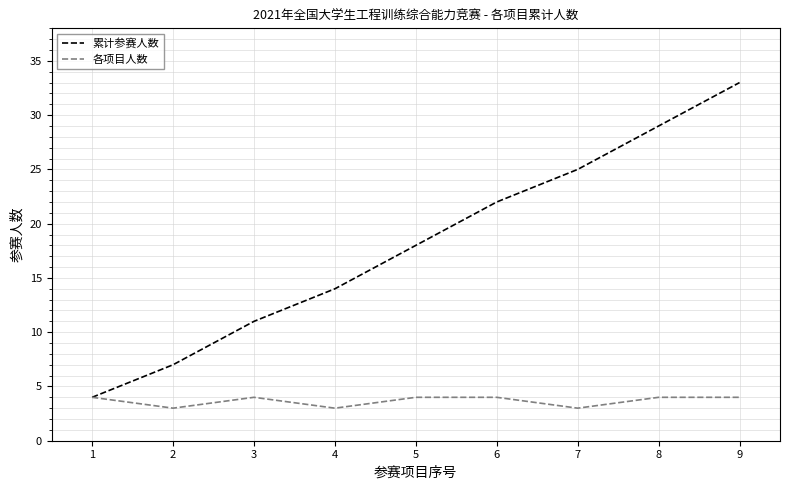

List the series in order of their overall mean, lowest first.

各项目人数, 累计参赛人数